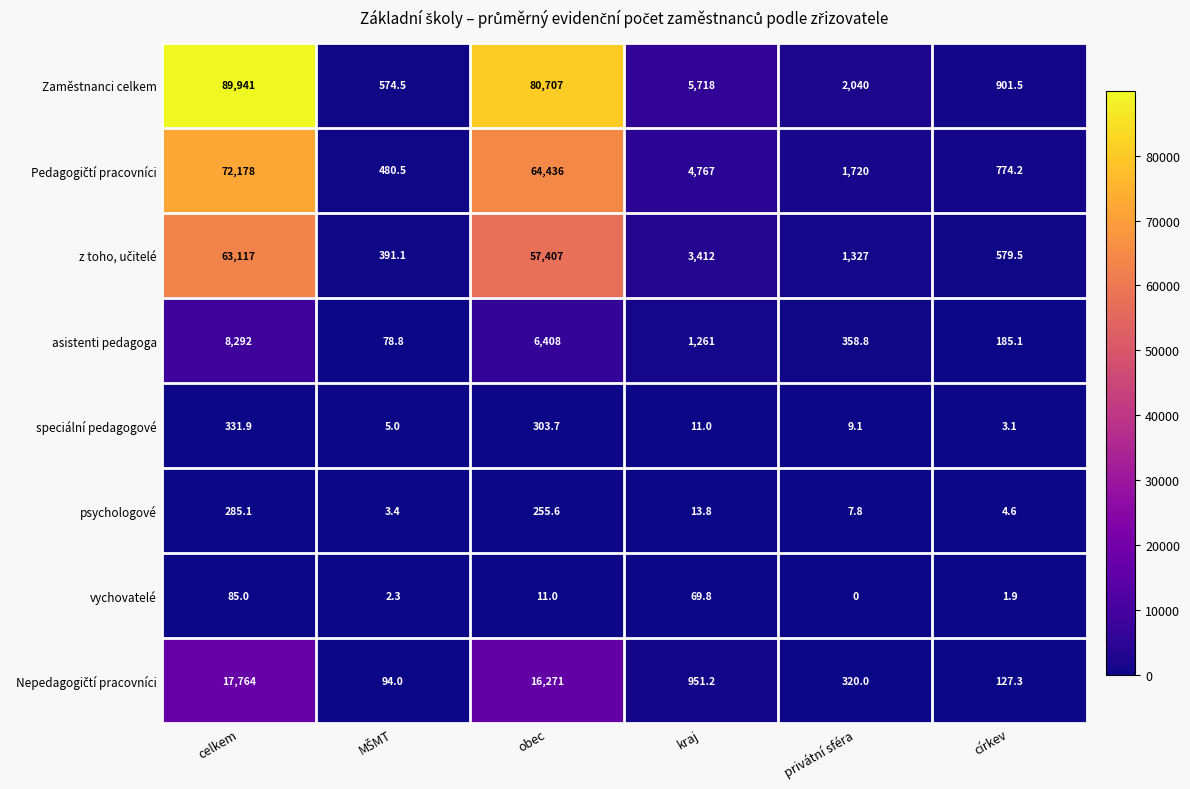

Which series has the largest range (max minus min)?

Zaměstnanci celkem